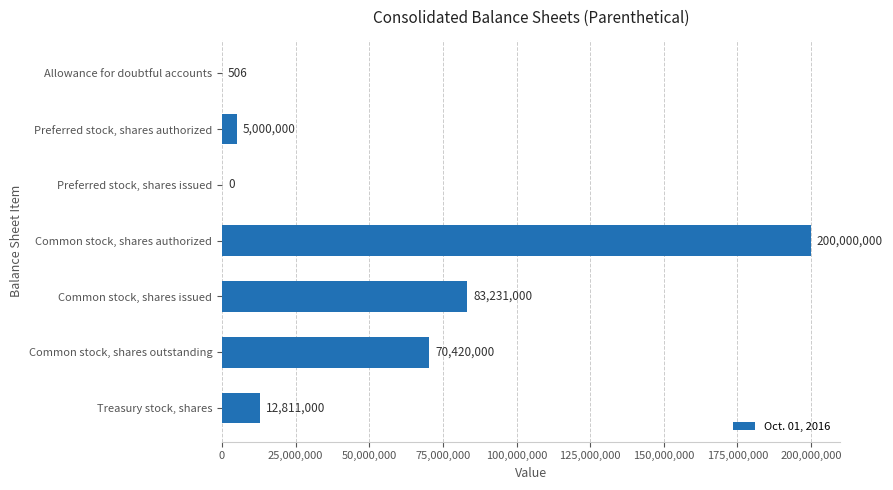

Read the value at Common stock, shares issued.

83231000